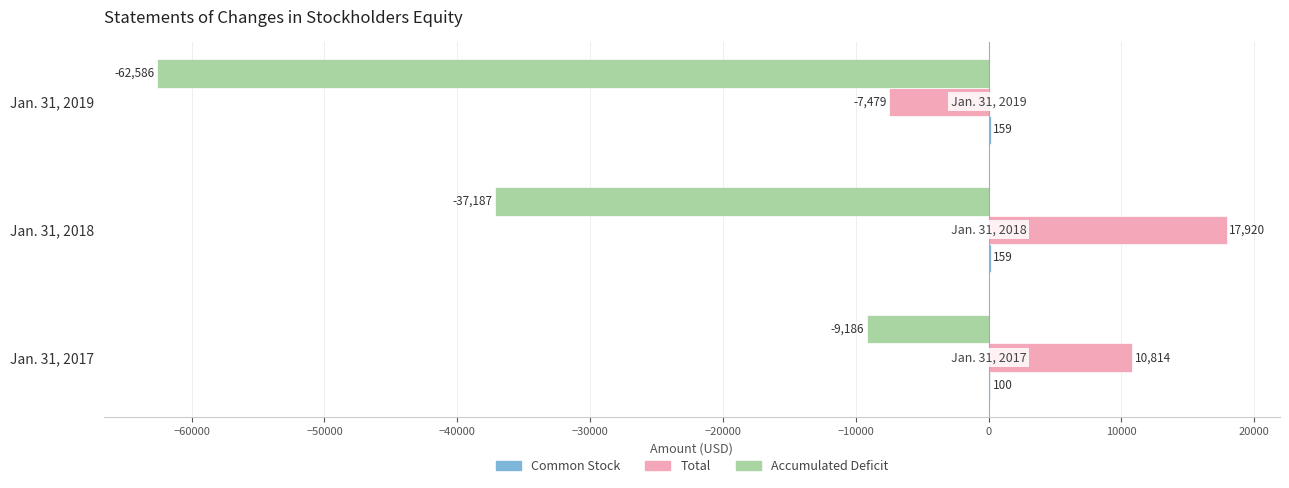

At which category is the sum across all series the highest?

Jan. 31, 2017